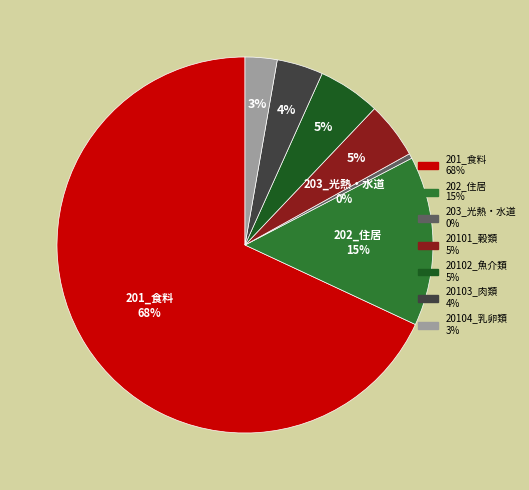

To the nearest percent, what is the difference between the largest and smallest slice percentages?

68%